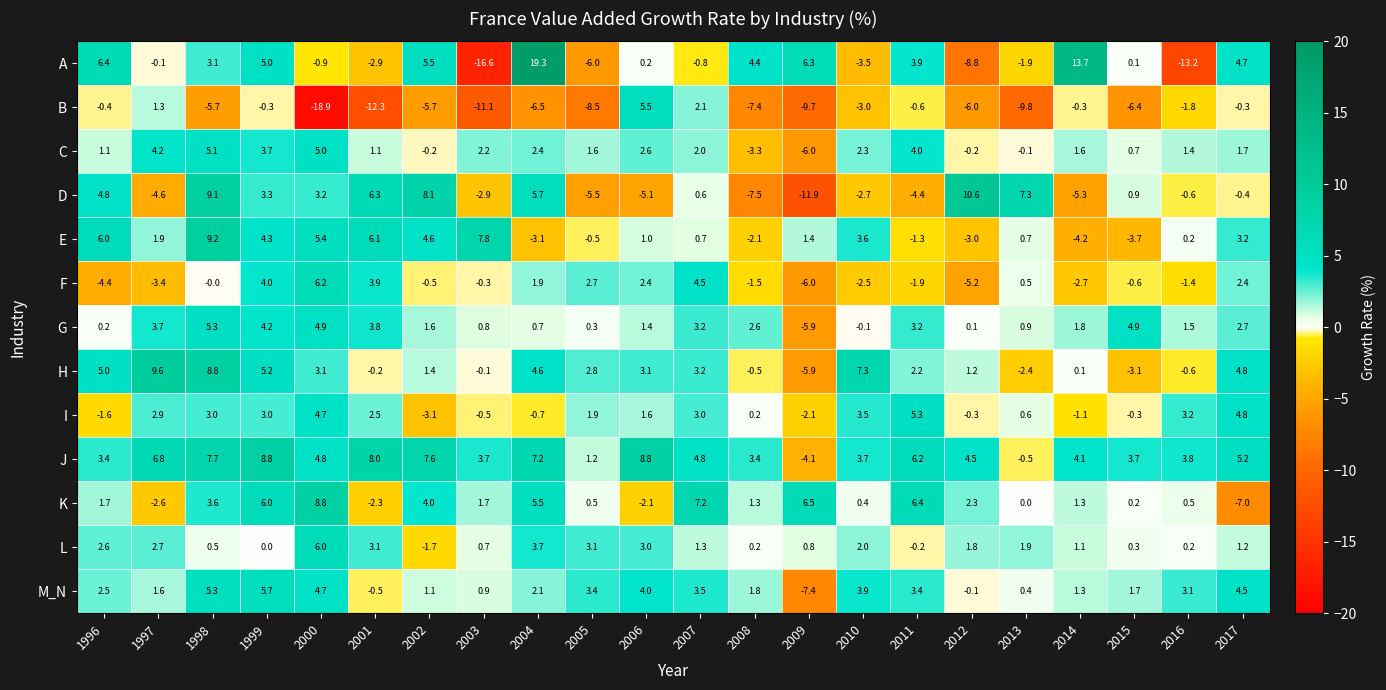

Is it true that M_N equals 0.4 at 2013?

True